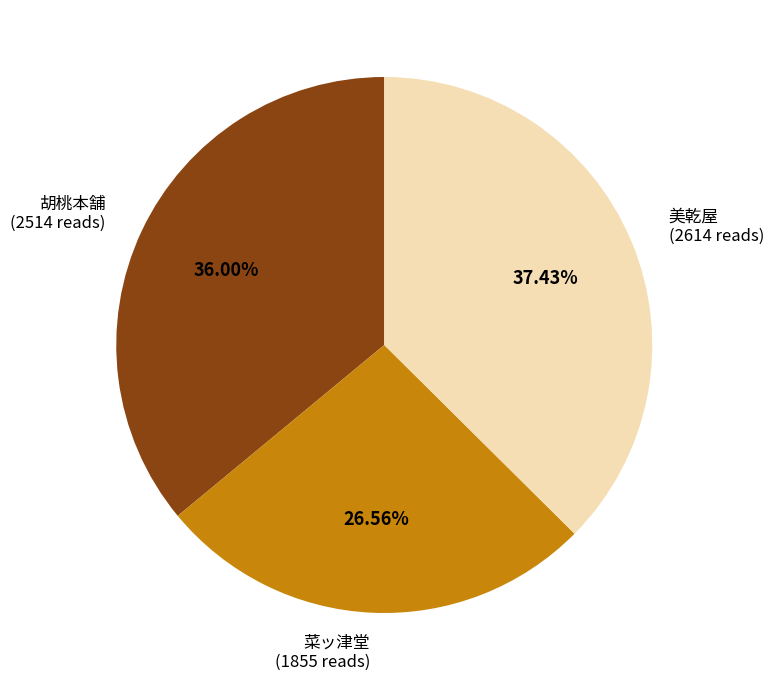

Rank the categories by value from highest to lowest.

美乾屋, 胡桃本舗, 菜ッ津堂